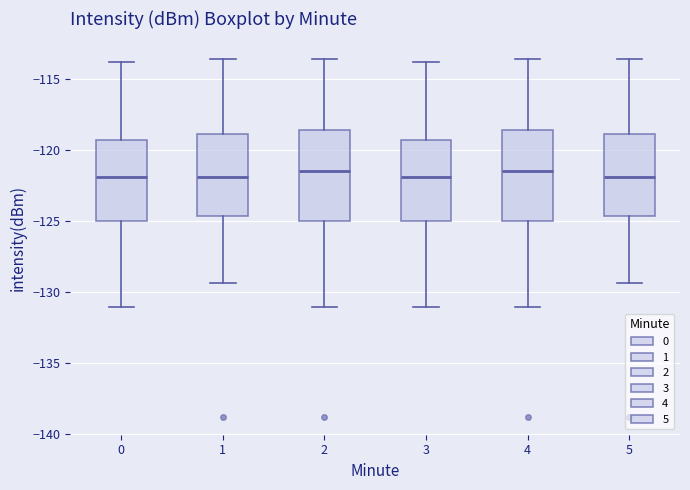

Reading left to right, transcribe this box plot: for each box, give where its median line is, the range the box spans, and where its two whiskers end, as read against the y-axis. The values are not printed on the chart, so give them approximately, as read against the axis.

0: median -122.0, box -125.0 to -119.5, whiskers -131.0 to -114.0
1: median -122.0, box -124.5 to -119.0, whiskers -129.5 to -113.5
2: median -121.5, box -125.0 to -118.5, whiskers -131.0 to -113.5
3: median -122.0, box -125.0 to -119.5, whiskers -131.0 to -114.0
4: median -121.5, box -125.0 to -118.5, whiskers -131.0 to -113.5
5: median -122.0, box -124.5 to -119.0, whiskers -129.5 to -113.5